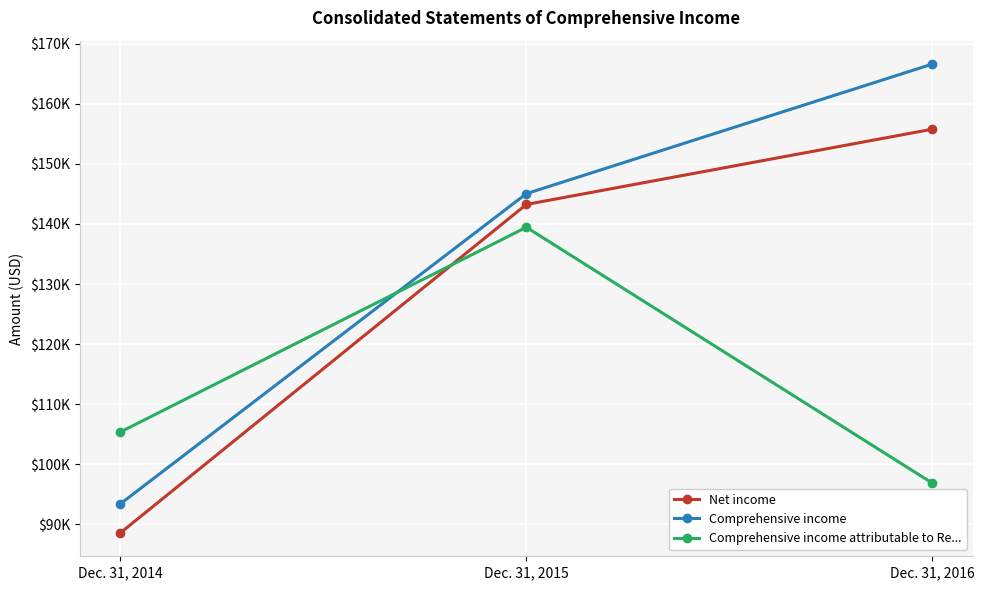

List the series in order of their peak value, highest first.

Comprehensive income, Net income, Comprehensive income attributable to Re...